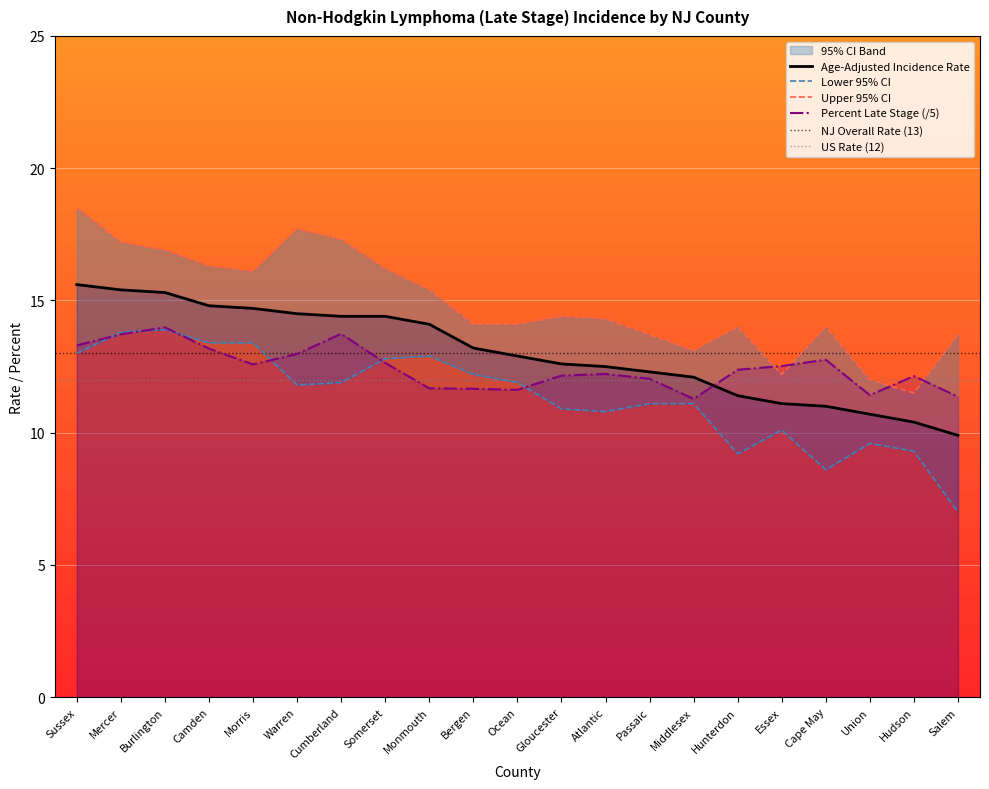

List the series in order of their peak value, lowest first.

Lower 95% CI, Percent Late Stage, Age-Adjusted Incidence Rate, Upper 95% CI